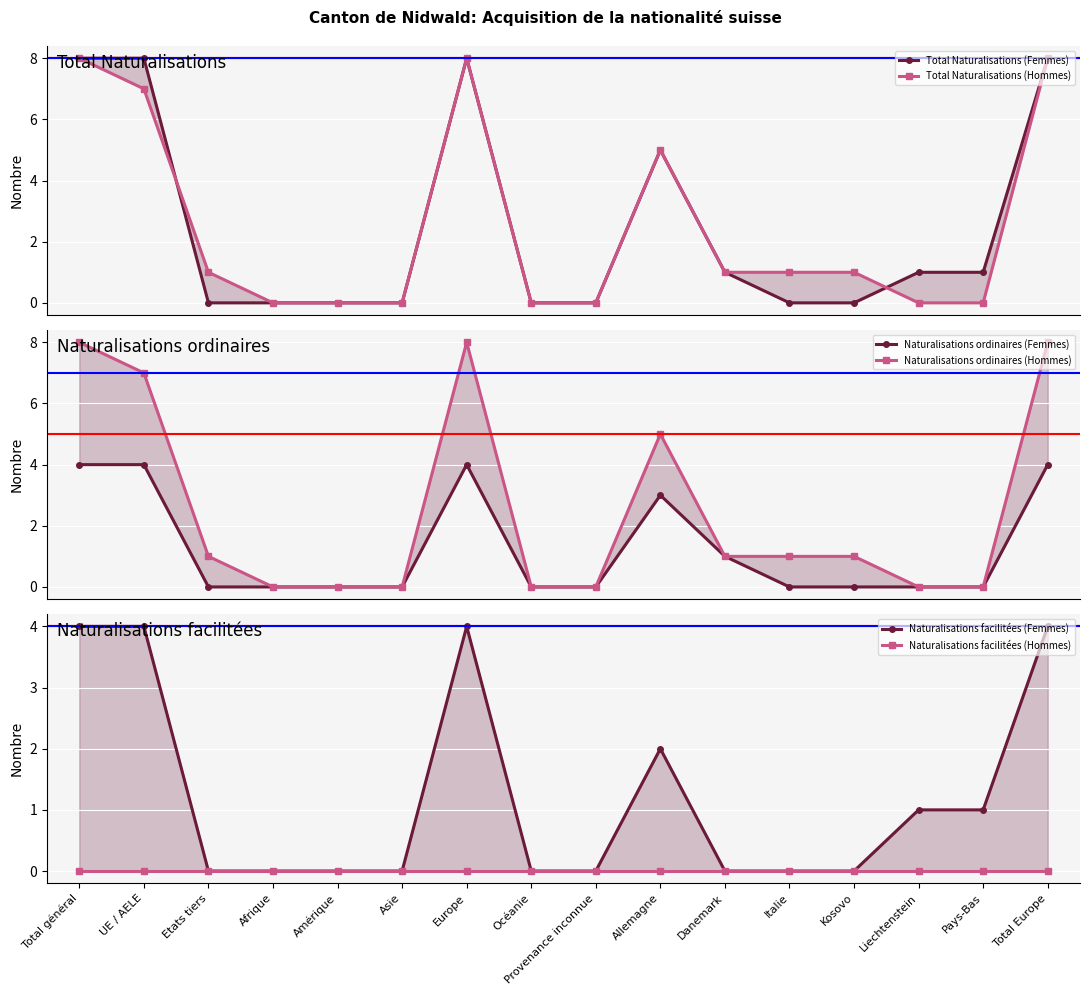

Which label corresponds to the largest value in the chart?

Total général